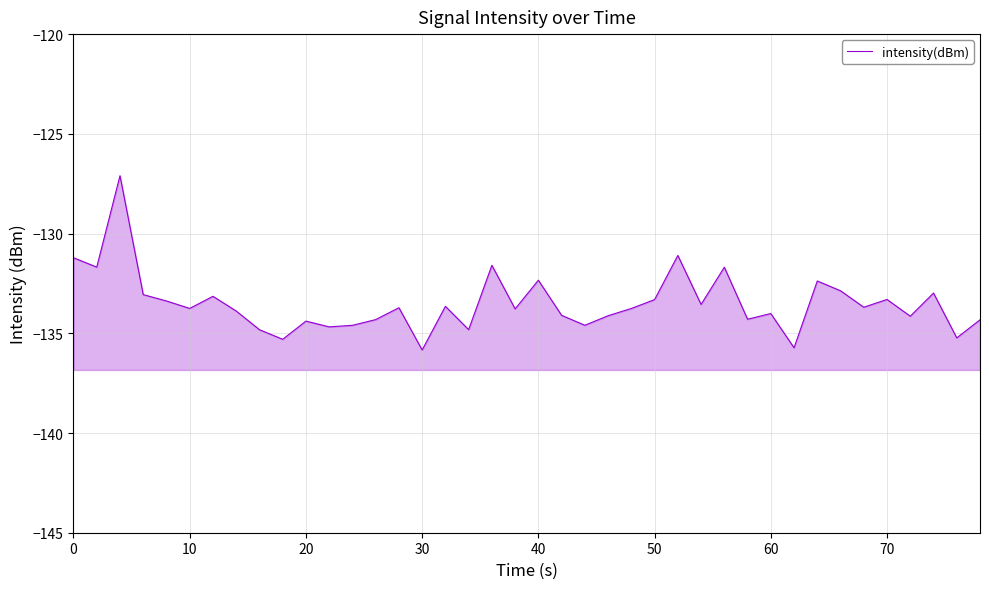

How many interior local peaks (higher than both neighbors) does the data have?

13